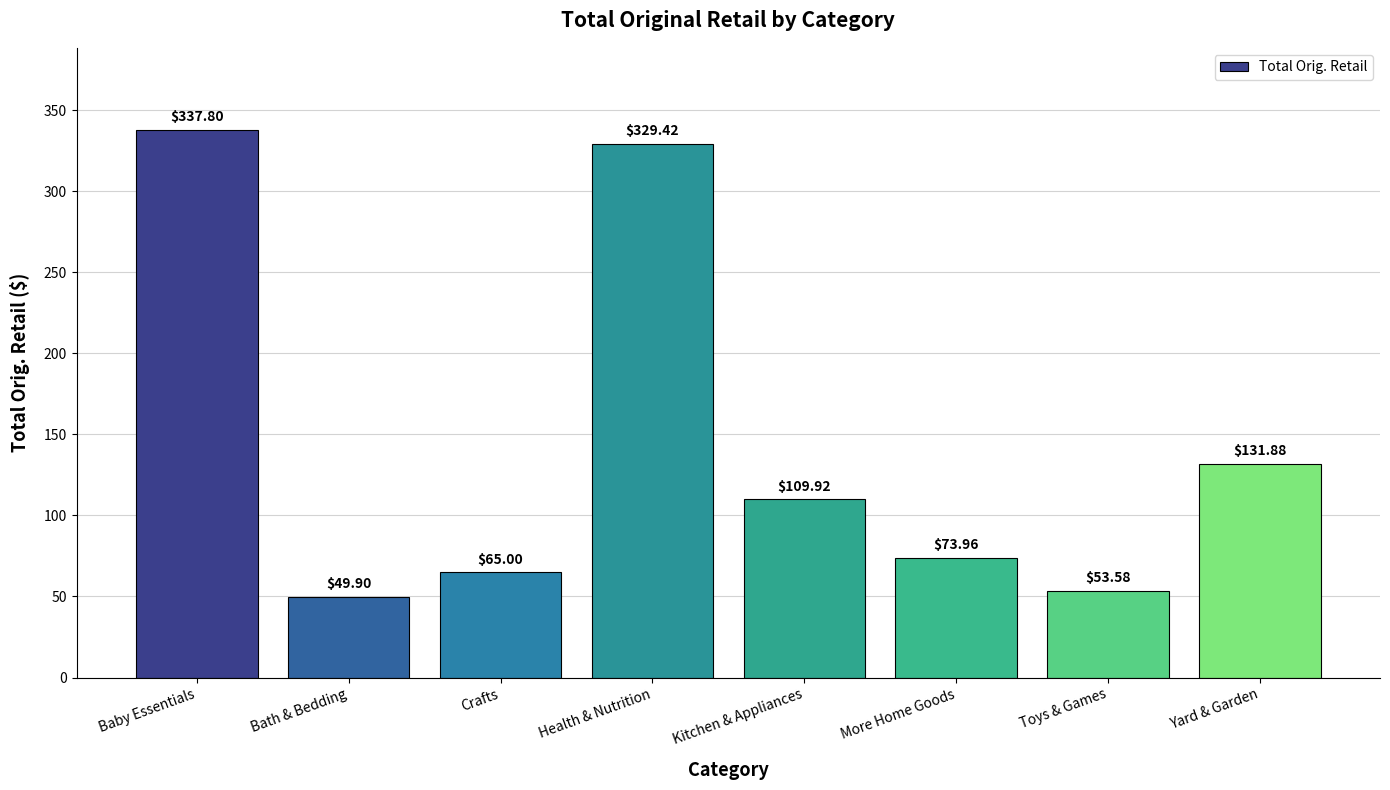

True or false: the data shows 42.5 at Crafts.

False